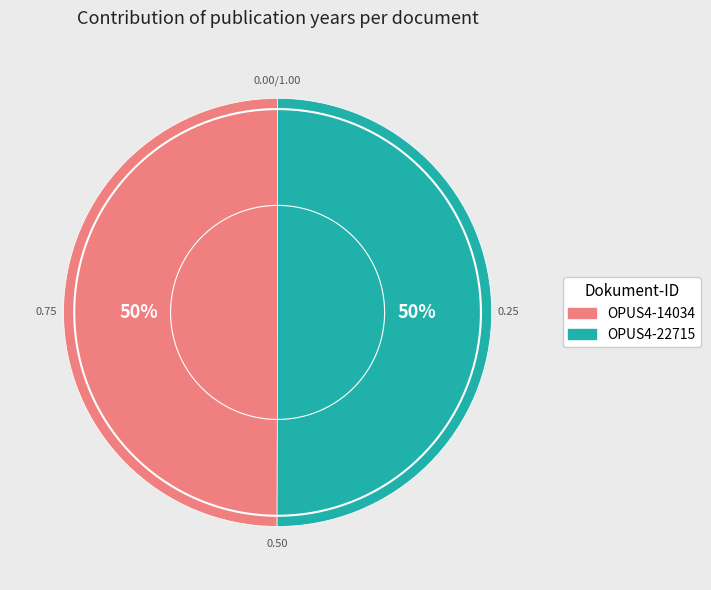

Combined, what portion of the pie is OPUS4-14034 and OPUS4-22715?

100.0%